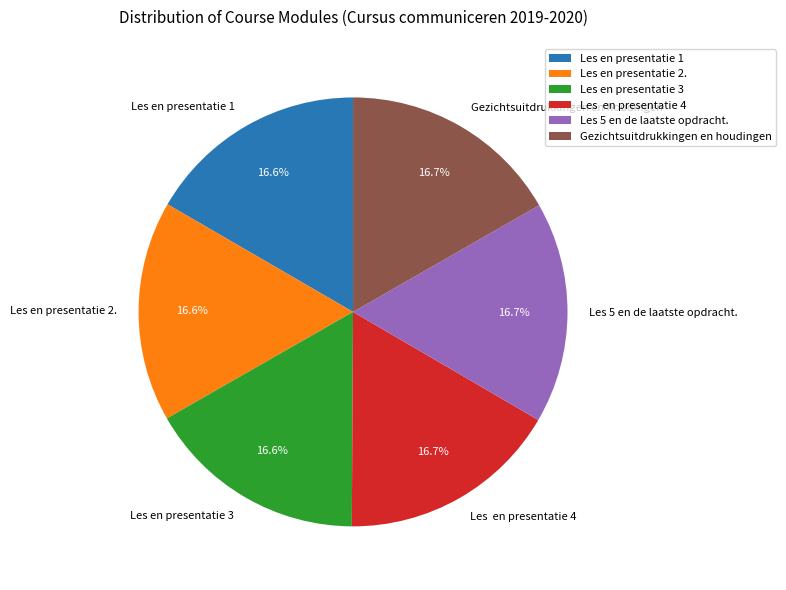

True or false: Gezichtsuitdrukkingen en houdingen accounts for 17% of the total.

True